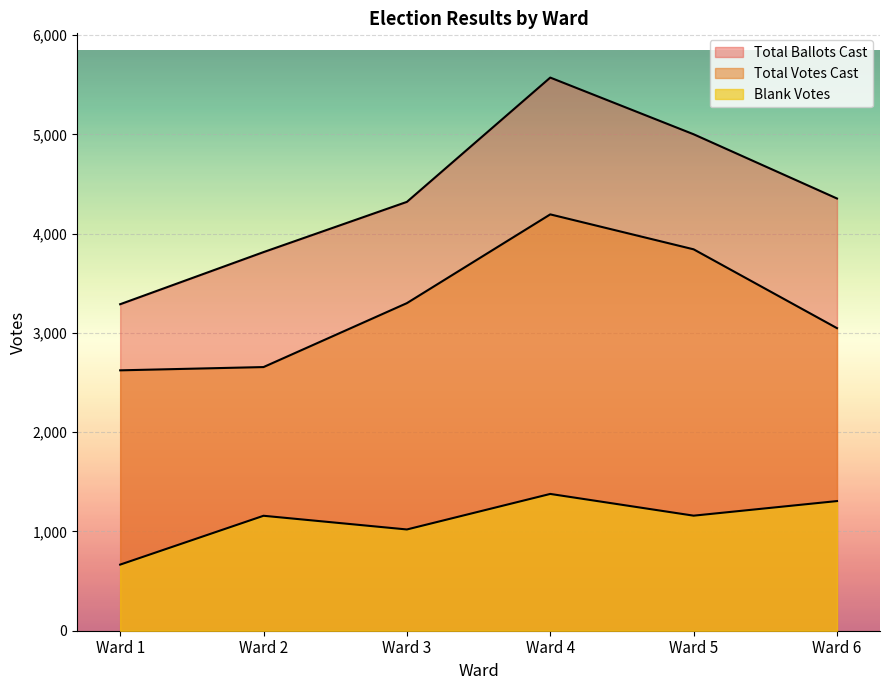

True or false: Total Votes Cast and Blank Votes cross at least once.

False